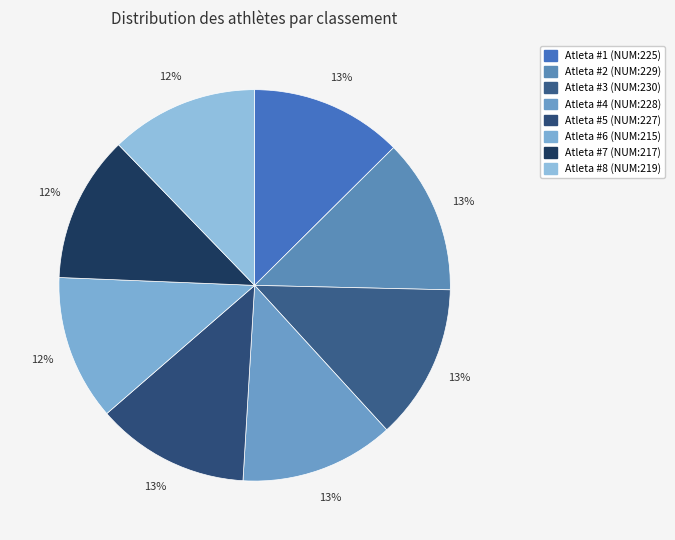

Is there a majority slice in this chart?

No